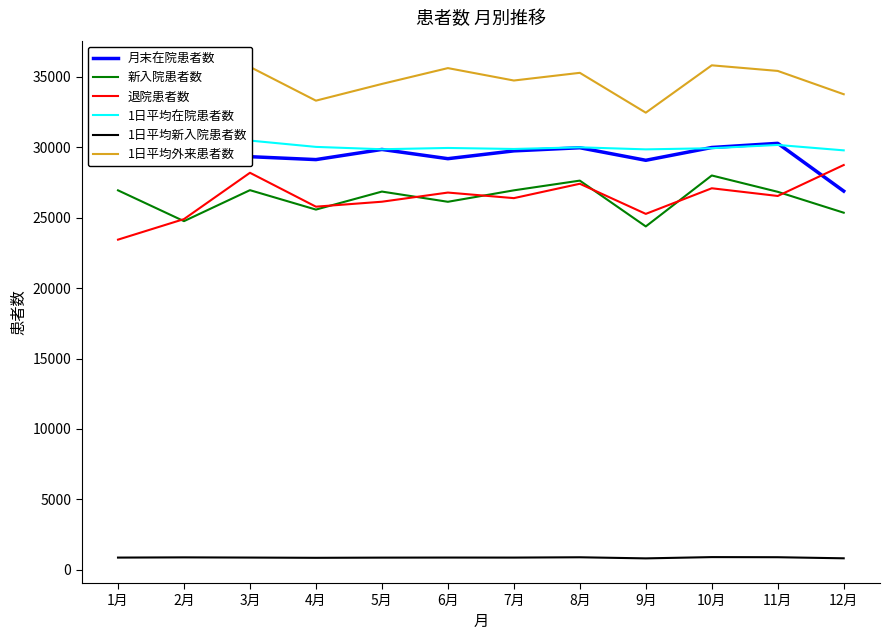

What is the spread (max minus min) of values at 12月?

32952